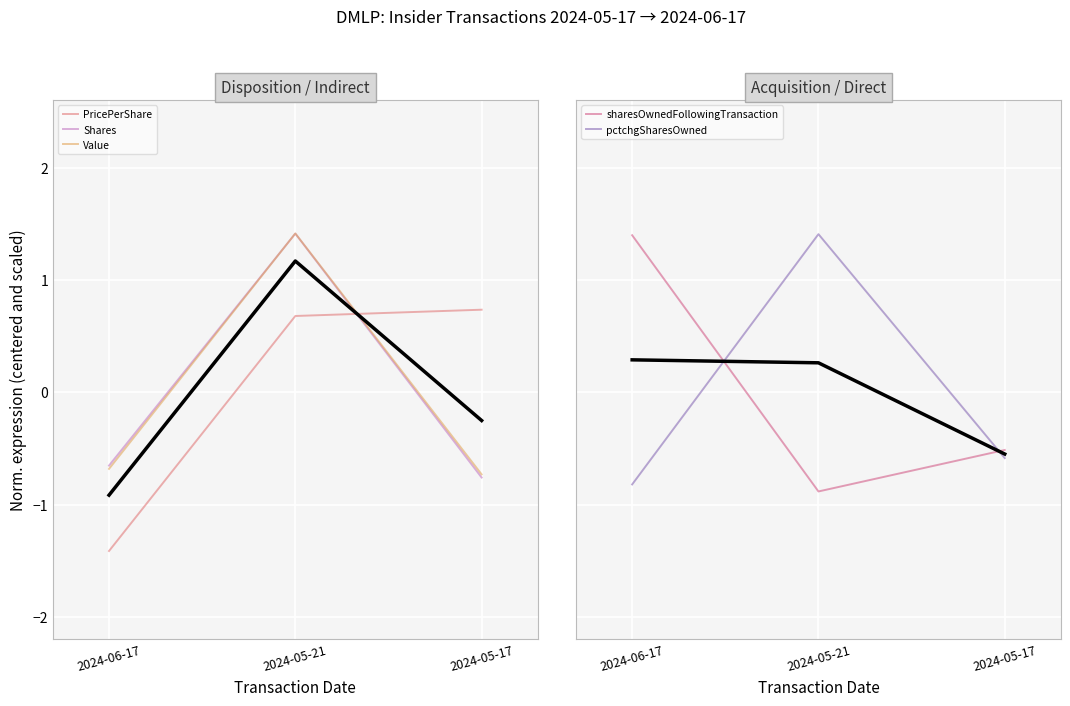

What is the smallest value displayed?

-1.4